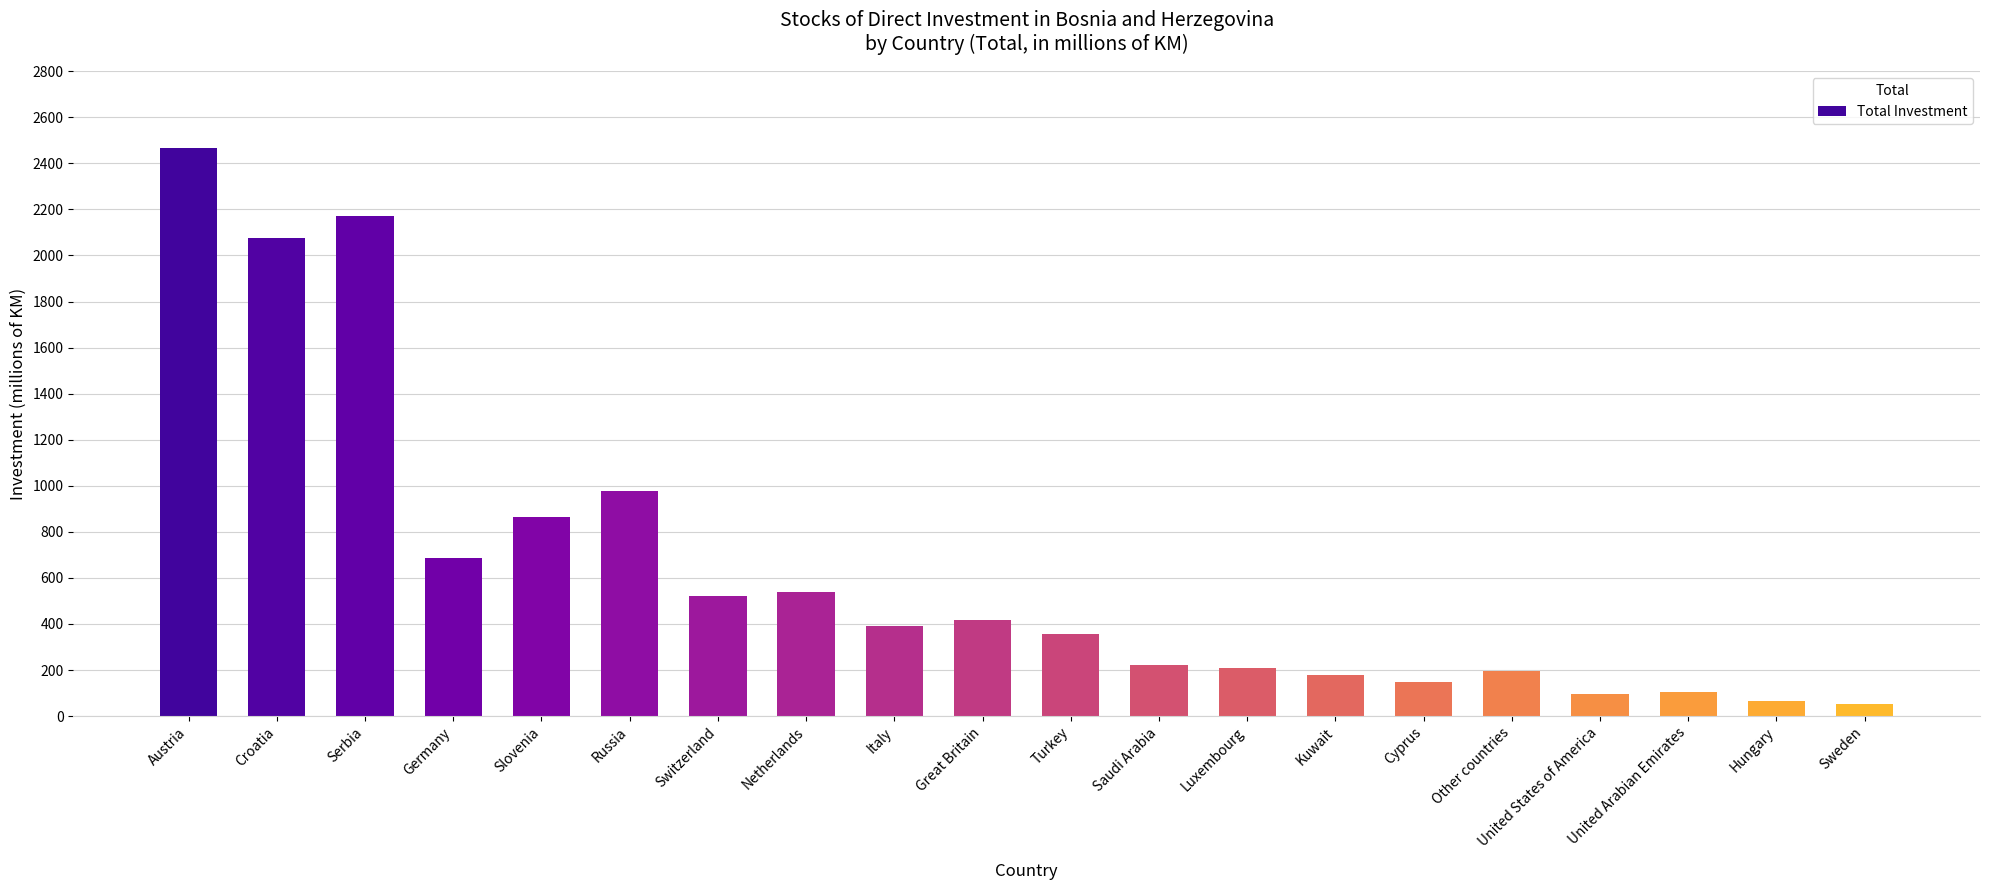

What value does the data have at United Arabian Emirates?

103.1